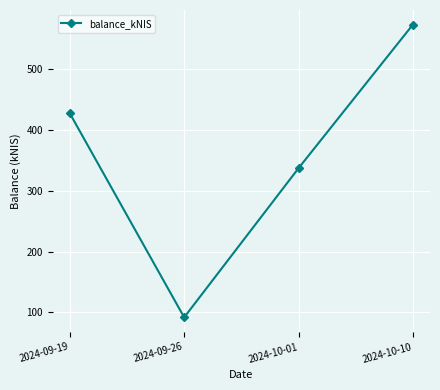

What is the difference between the values at 2024-10-10 and 2024-09-26?

481.9